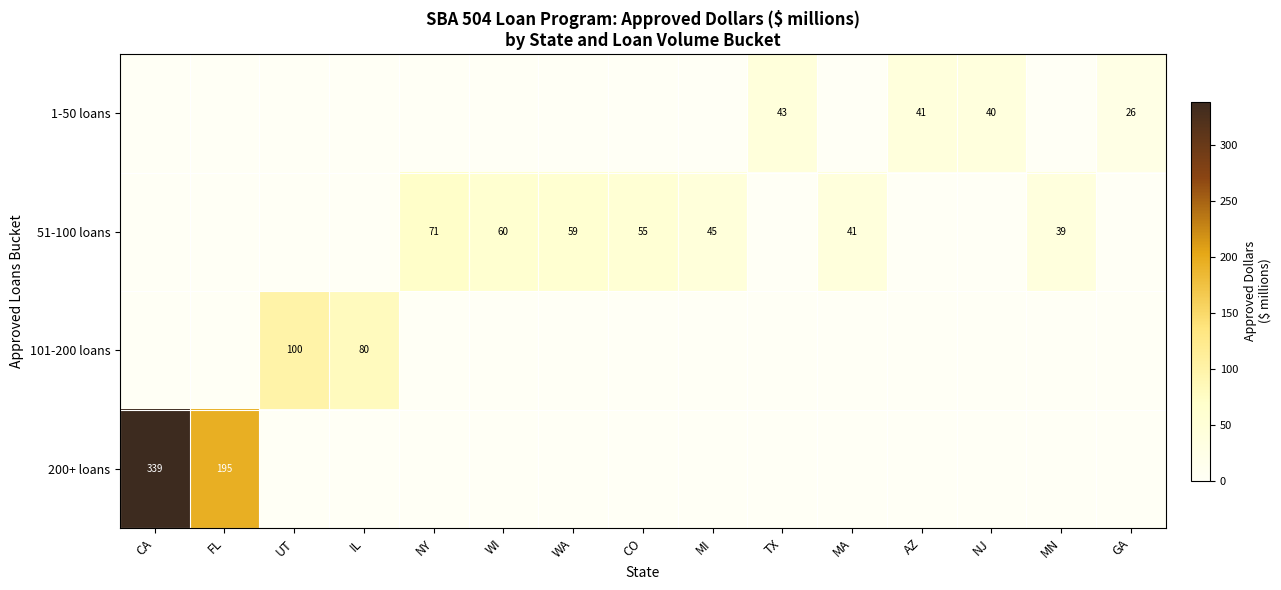

The value of 200+ loans at FL is 279. True or false?

False